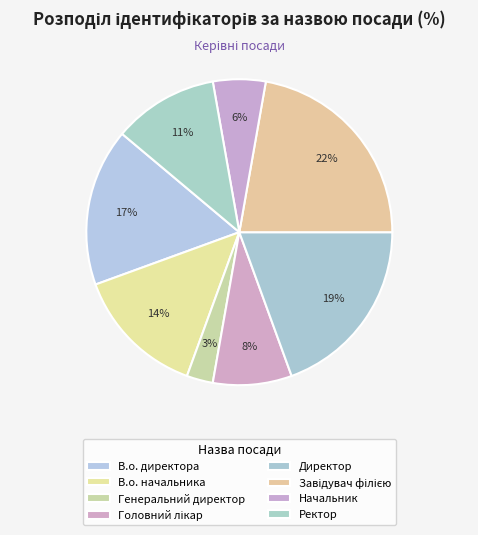

The Начальник slice represents 6% of the pie. True or false?

True